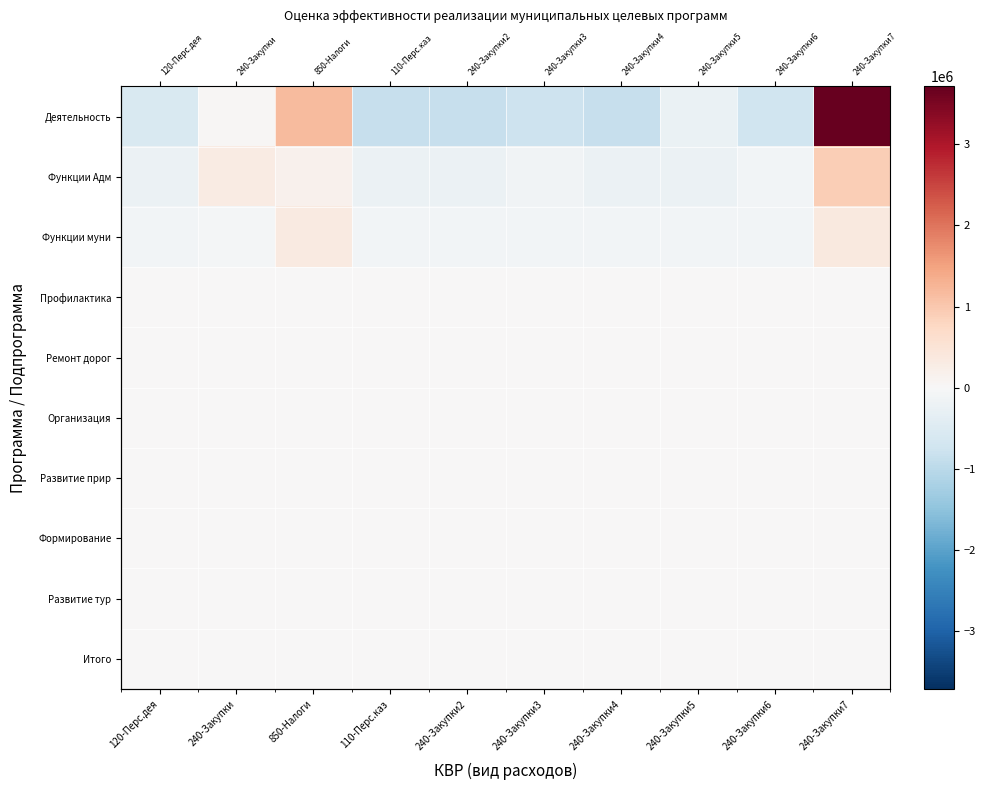

What is the total value across all series at 240-Закупки7?

4981571.2